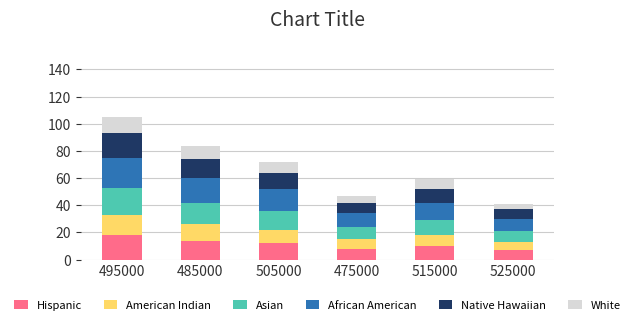

What is the sum of the Hispanic values at 525000 and 485000?

21